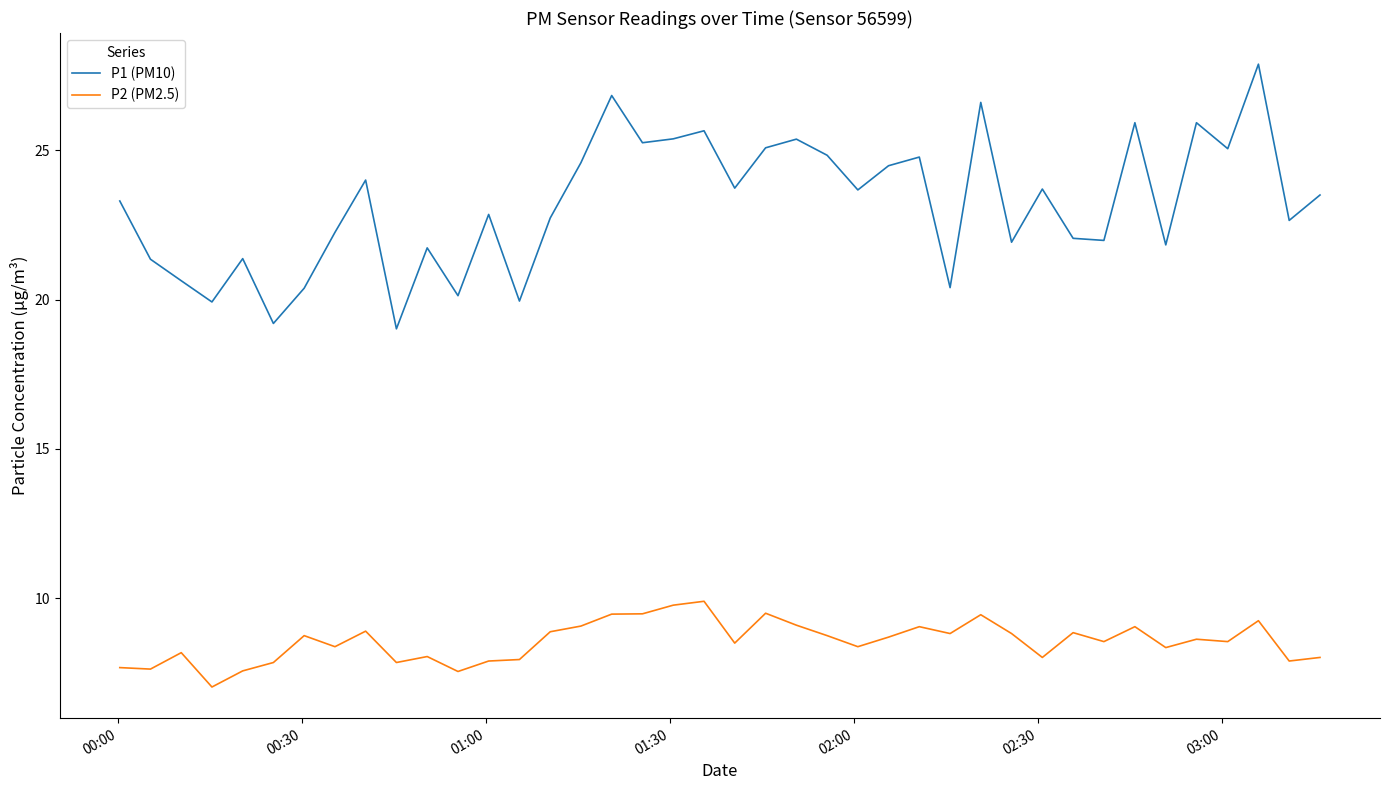

True or false: P2 (PM2.5) and P1 (PM10) intersect in this chart.

False